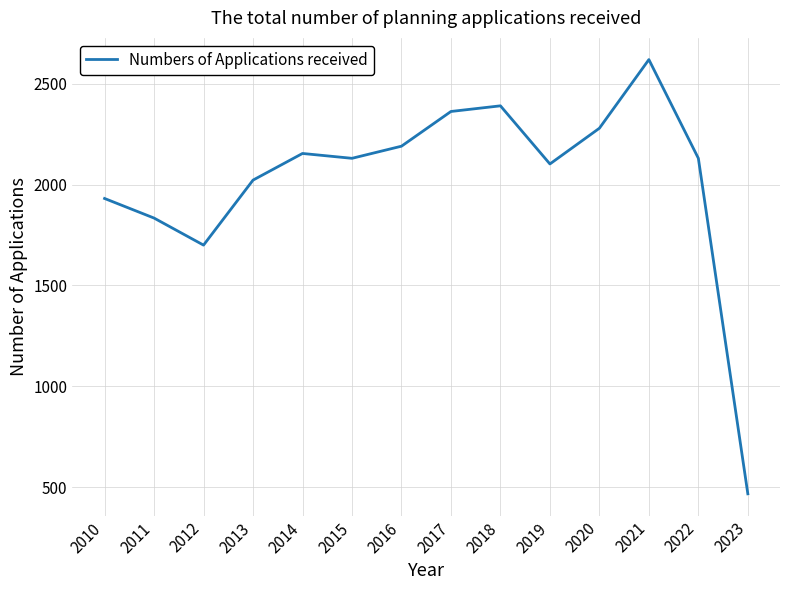

Which has a higher value, 2016 or 2015?

2016